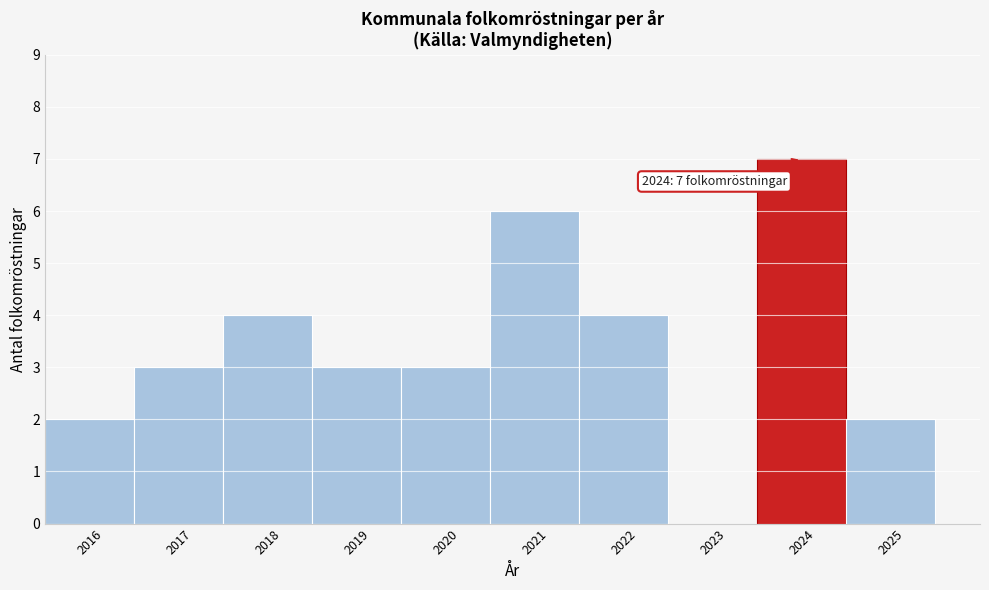

Over which range of the x-axis is the bar tallest?

2023.5 to 2024.5